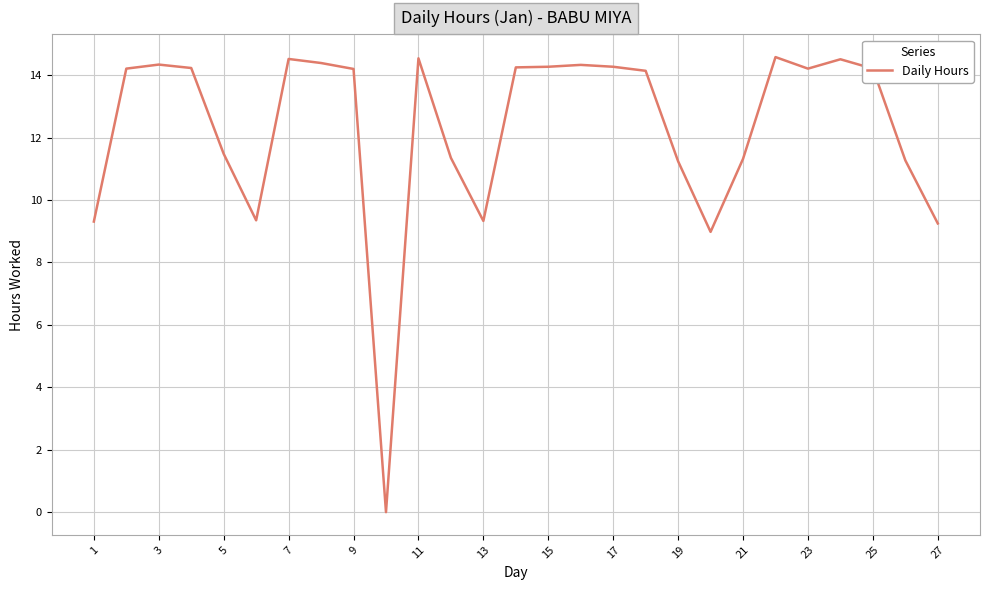

What is the difference between the maximum and minimum values?

14.6